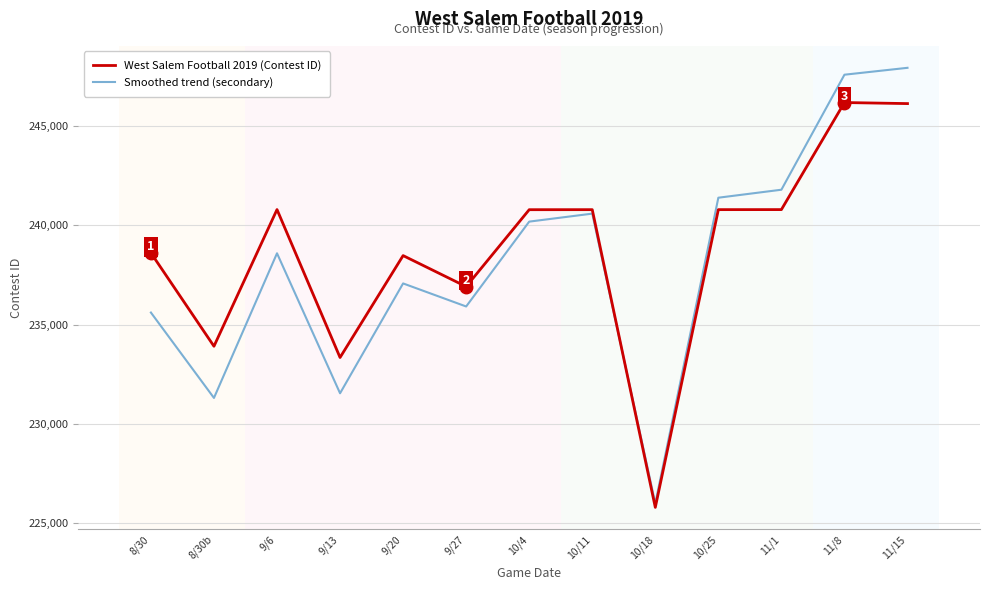

How many intersections are there between Smoothed trend (secondary) and West Salem Football 2019 (Contest ID)?

1